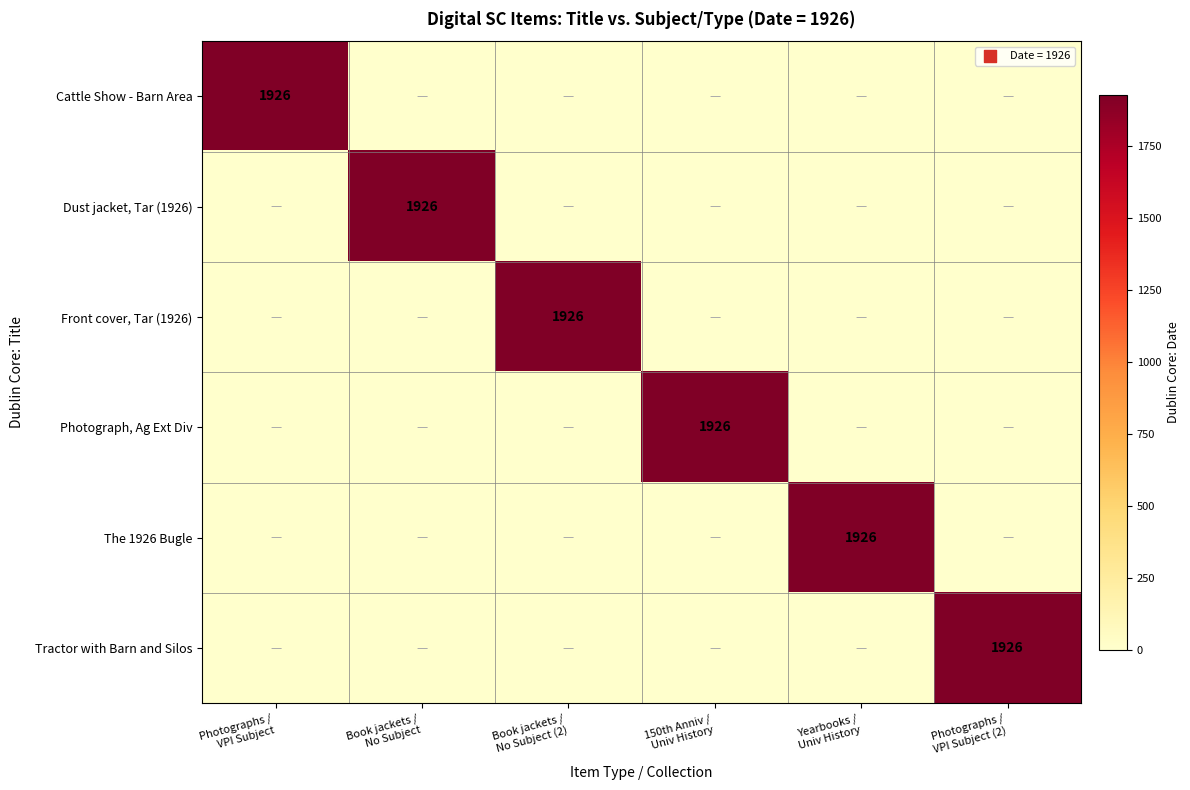

Which category has the highest value in the Photograph, Ag Ext Div series?

150th Anniv / Univ History